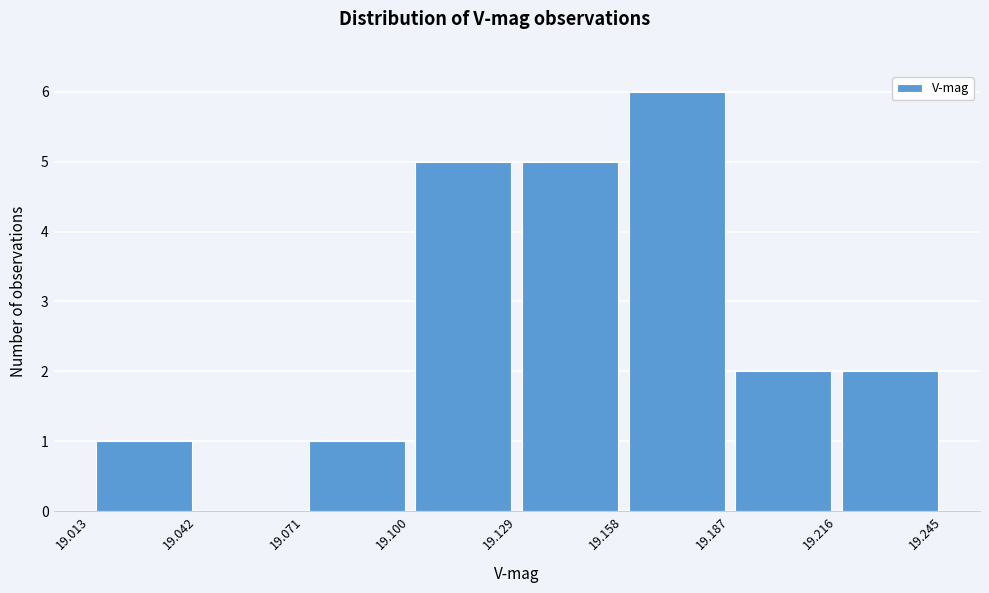

Which range on the x-axis has the tallest bar?

19.158 to 19.187